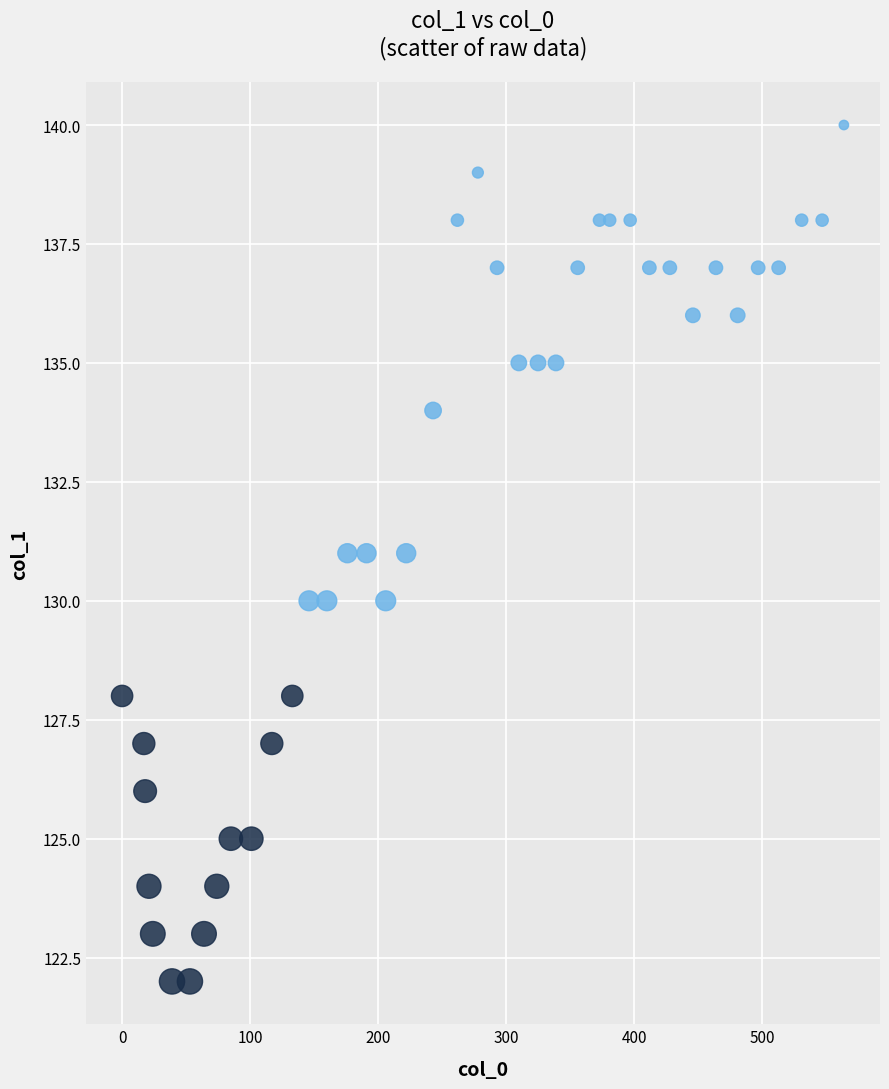

What is the range of Y values (max minus min)?

18